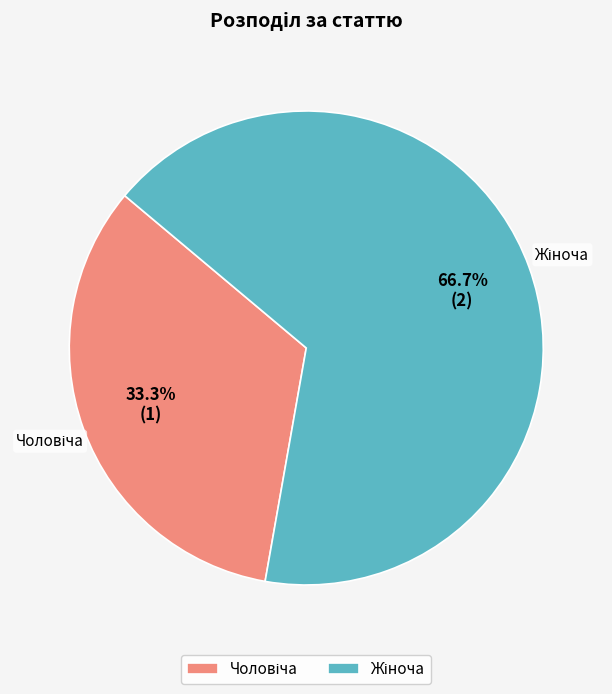

Count the number of slices in the pie.

2